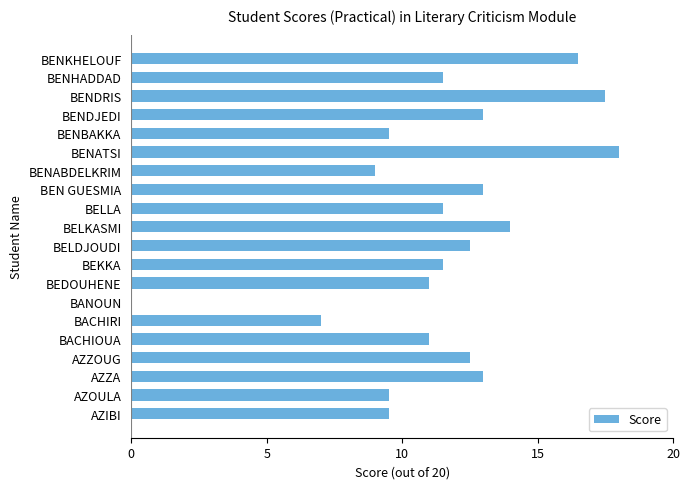

Which category has the highest value across all series?

BENATSI